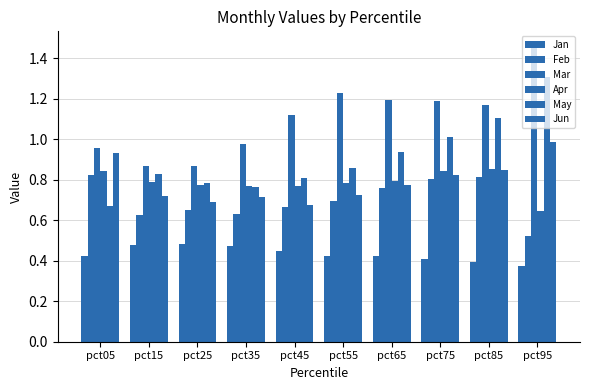

What value does the Apr series have at pct15?

0.8